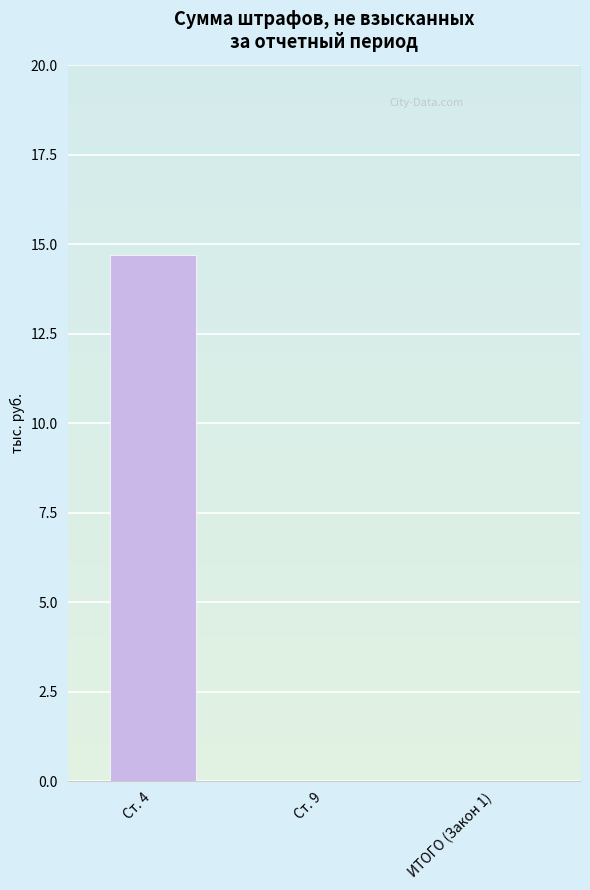

What is the greatest value displayed?

14.7